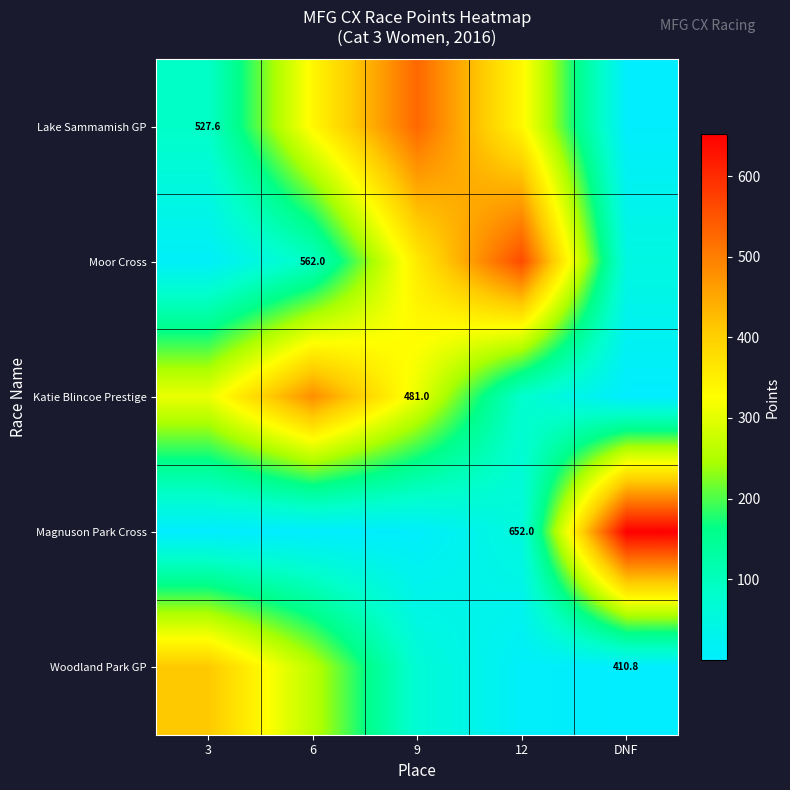

Between 3 and 6, which series saw the biggest shift?

Lake Sammamish GP